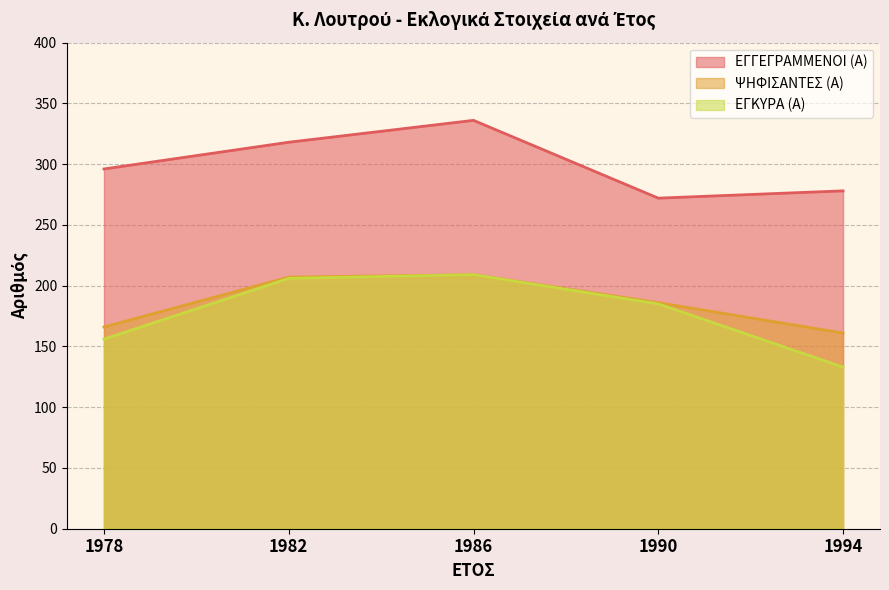

At which label does ΕΓΓΕΓΡΑΜΜΕΝΟΙ (Α) reach its peak?

1986